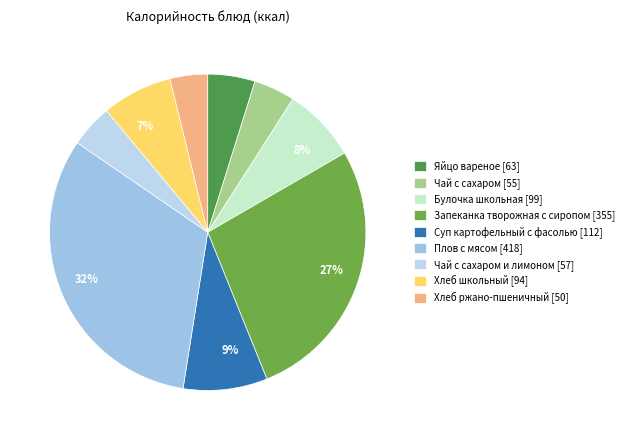

Count the number of slices in the pie.

9